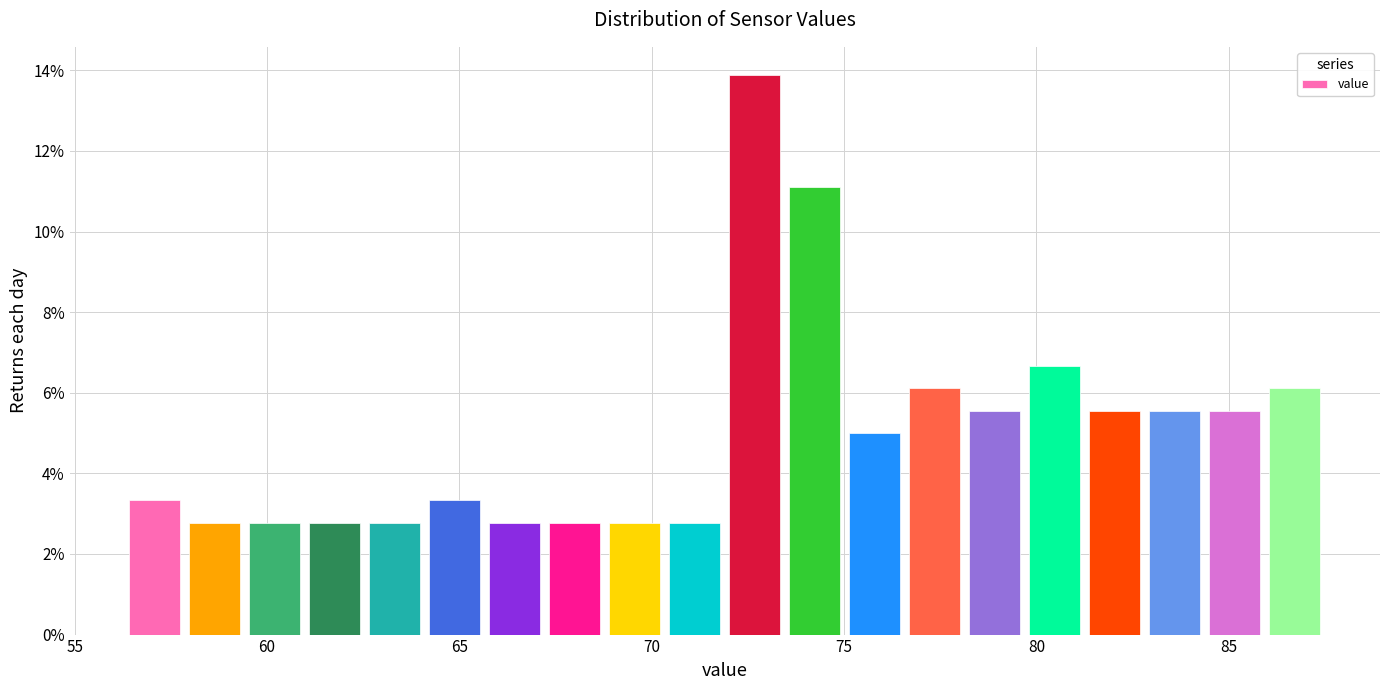

Around what value on the x-axis is the tallest bar? Give the approximate position of its centre, as read against the axis.

72.5